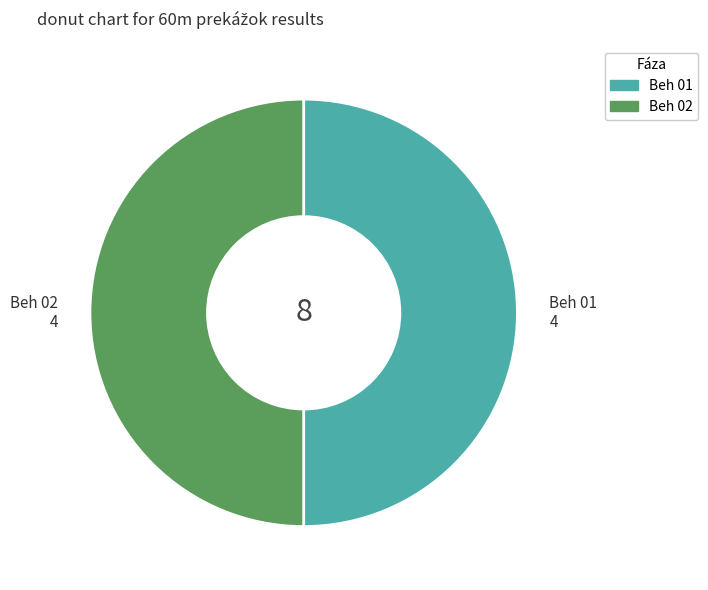

What is the ratio of the value at Beh 02 to the value at Beh 01?

1.0